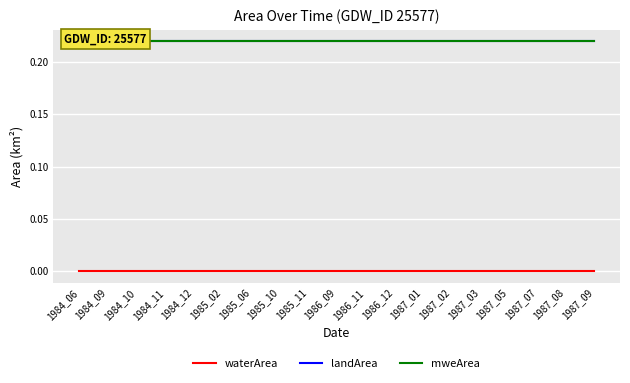

What is the total value across all series at 1985_06?

0.4